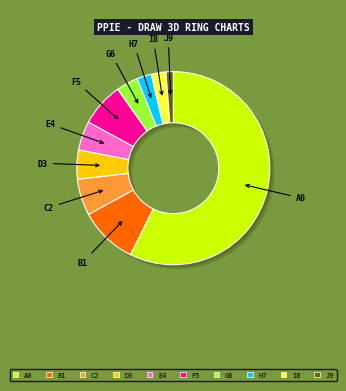

To the nearest percent, what is the difference between the largest and smallest slice percentages?

14%